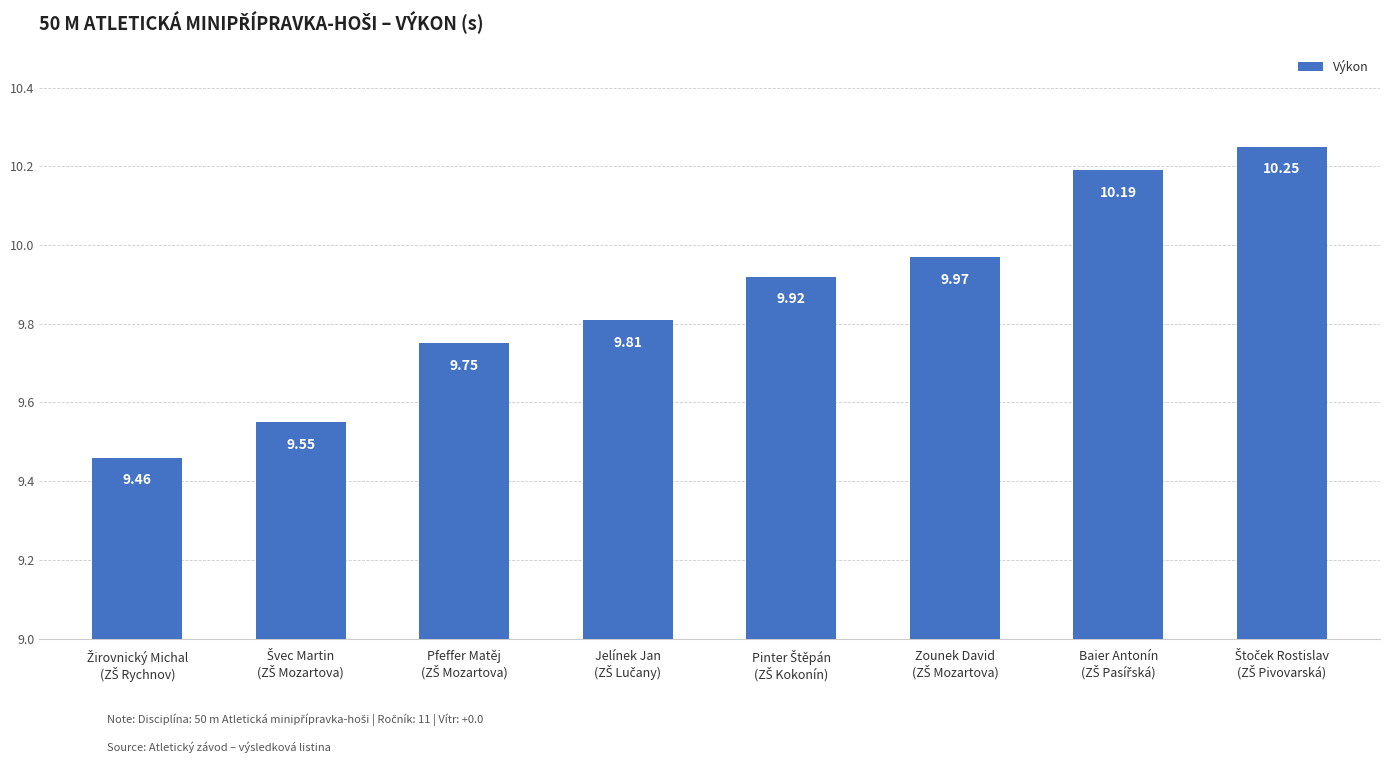

What is the difference between the maximum and minimum values?

0.8